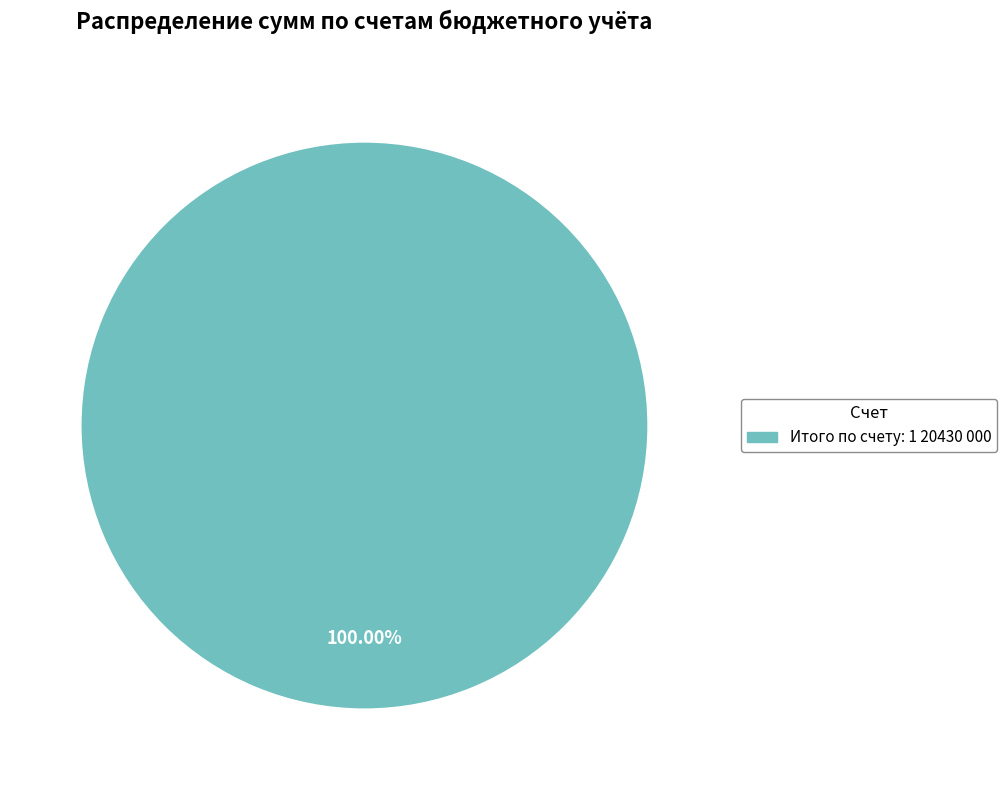

How many slices are in this pie chart?

1